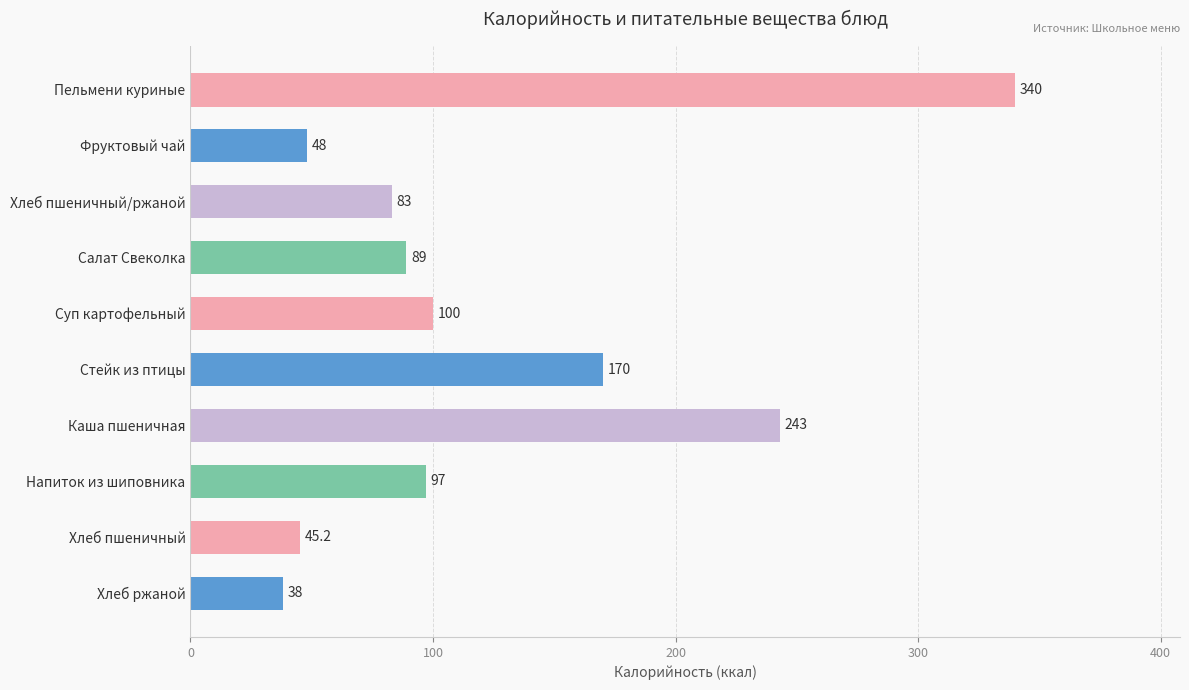

Approximately how many times larger is the value at Каша пшеничная compared to Напиток из шиповника?

2.5